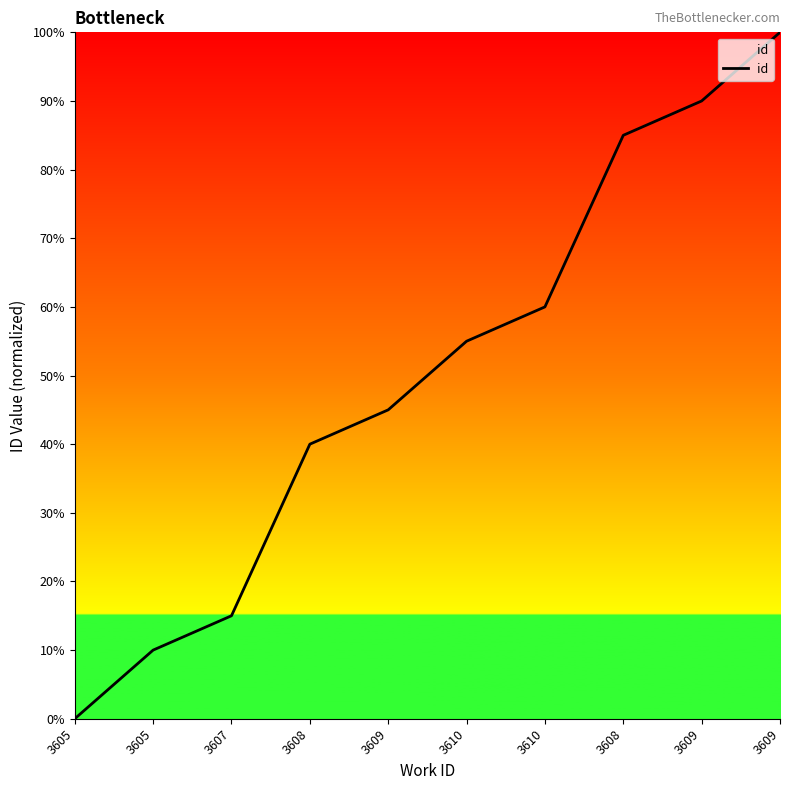

What is the change in value from 3610 to 3610?

+5.0